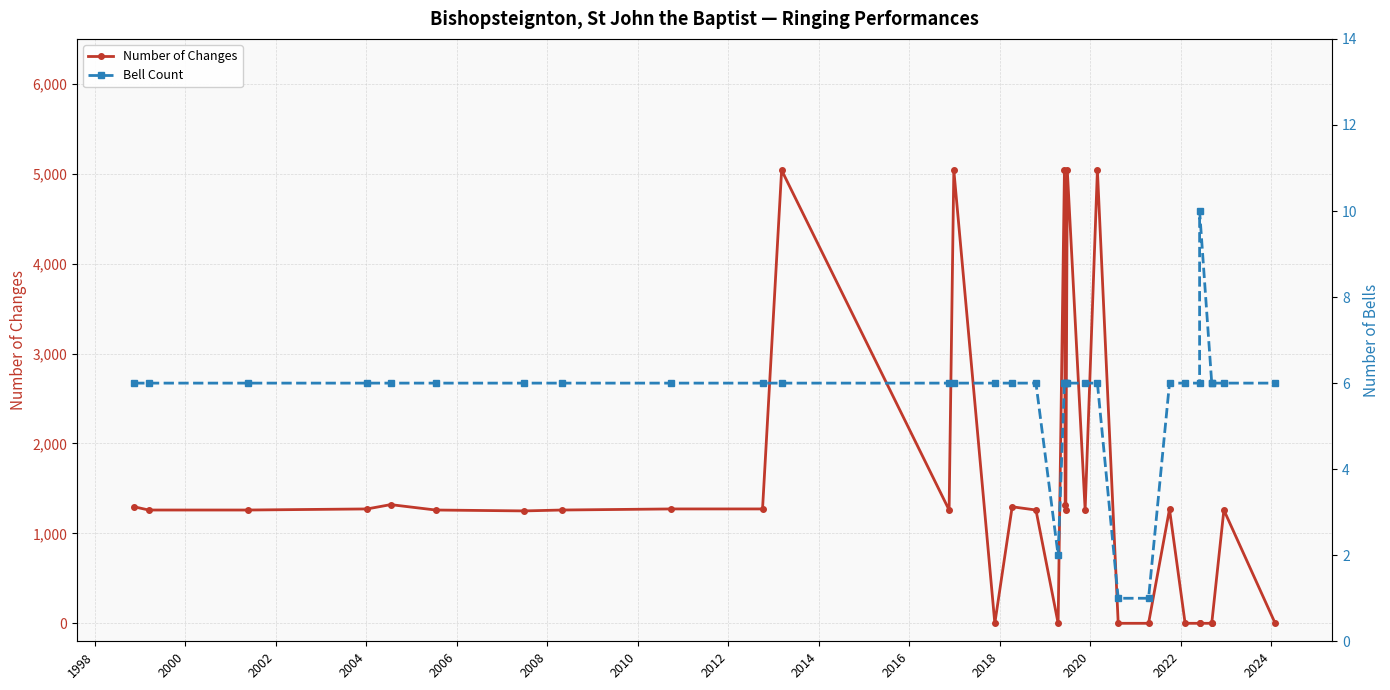

What is the difference between the maximum and minimum values in the Number of Changes series?

5040